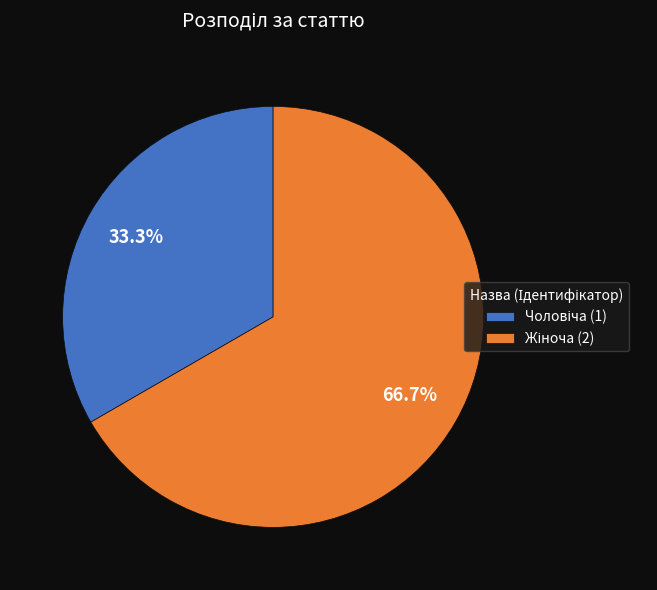

Is there a majority slice in this chart?

Yes